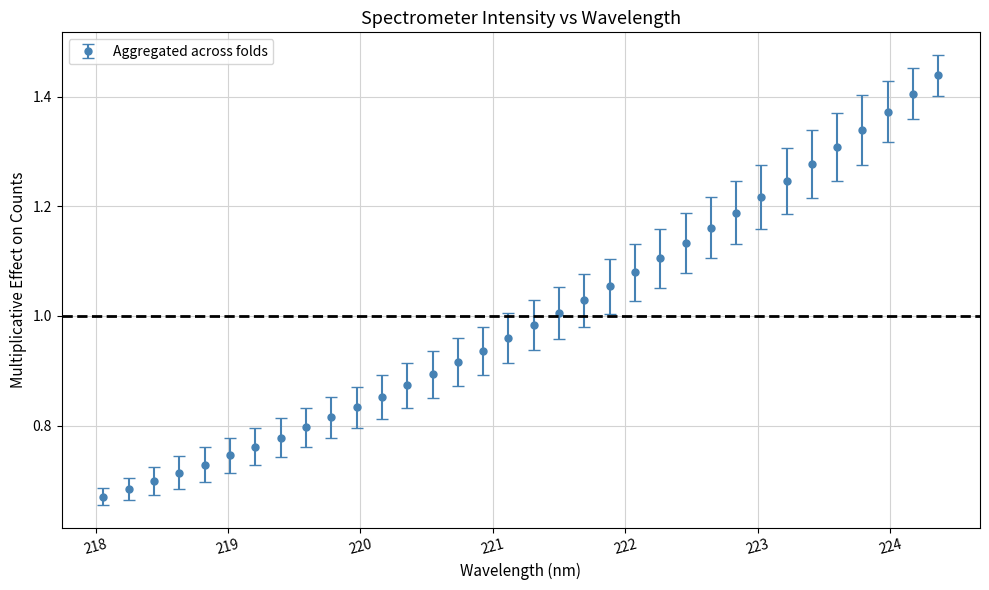

What is the sum of all values?

34.0